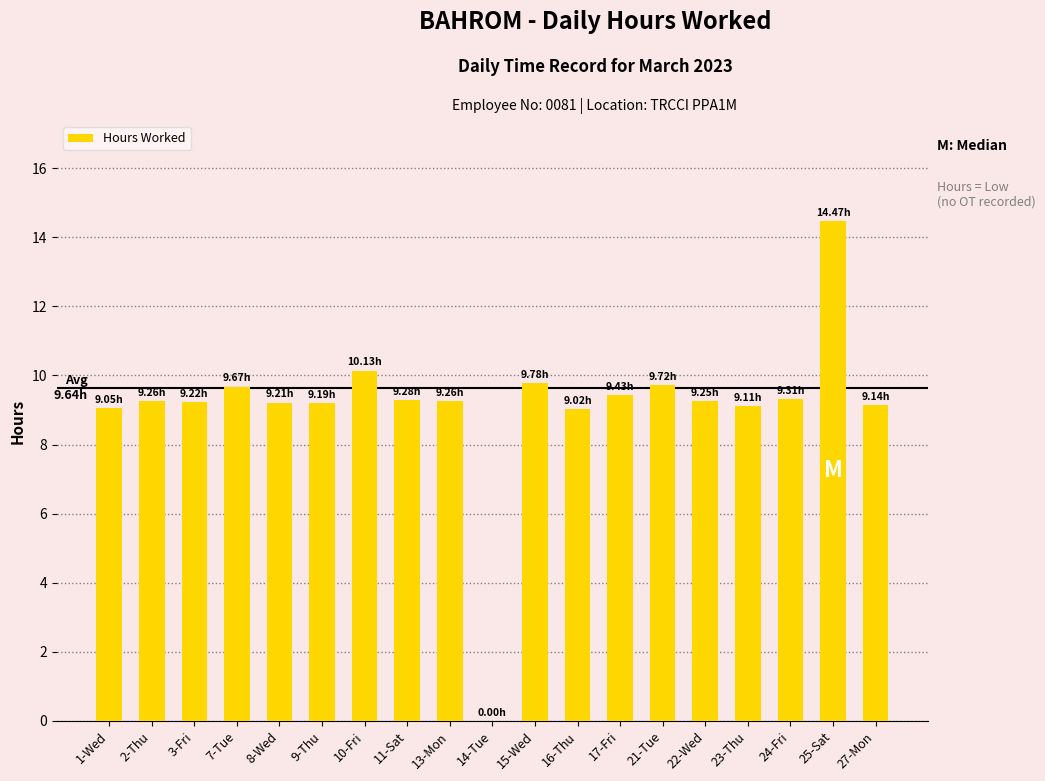

Are the bars horizontal?

No